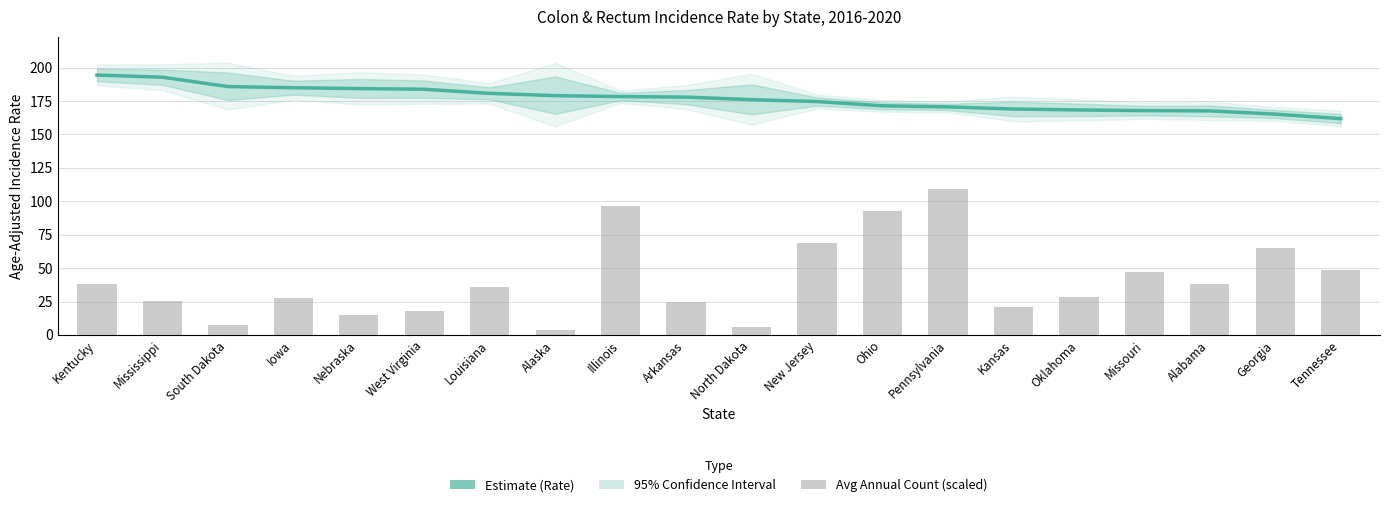

At which label is Average Annual Count (scaled) closest to 56?

Tennessee